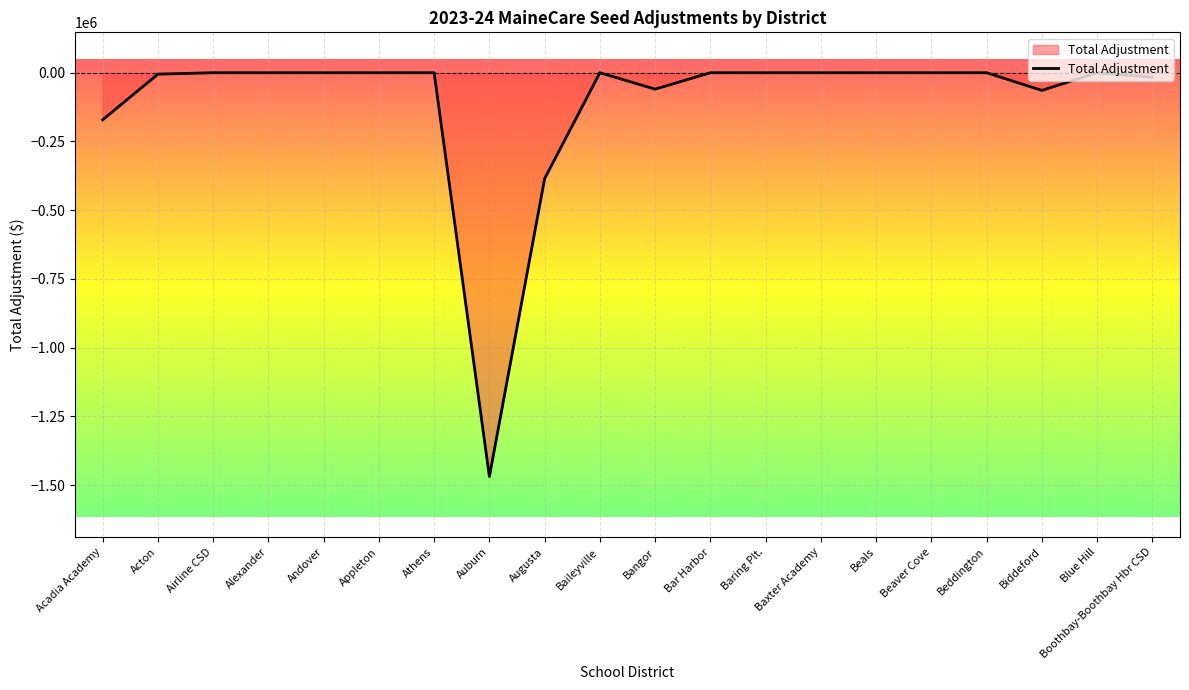

At which label is the value closest to -734314?

Augusta